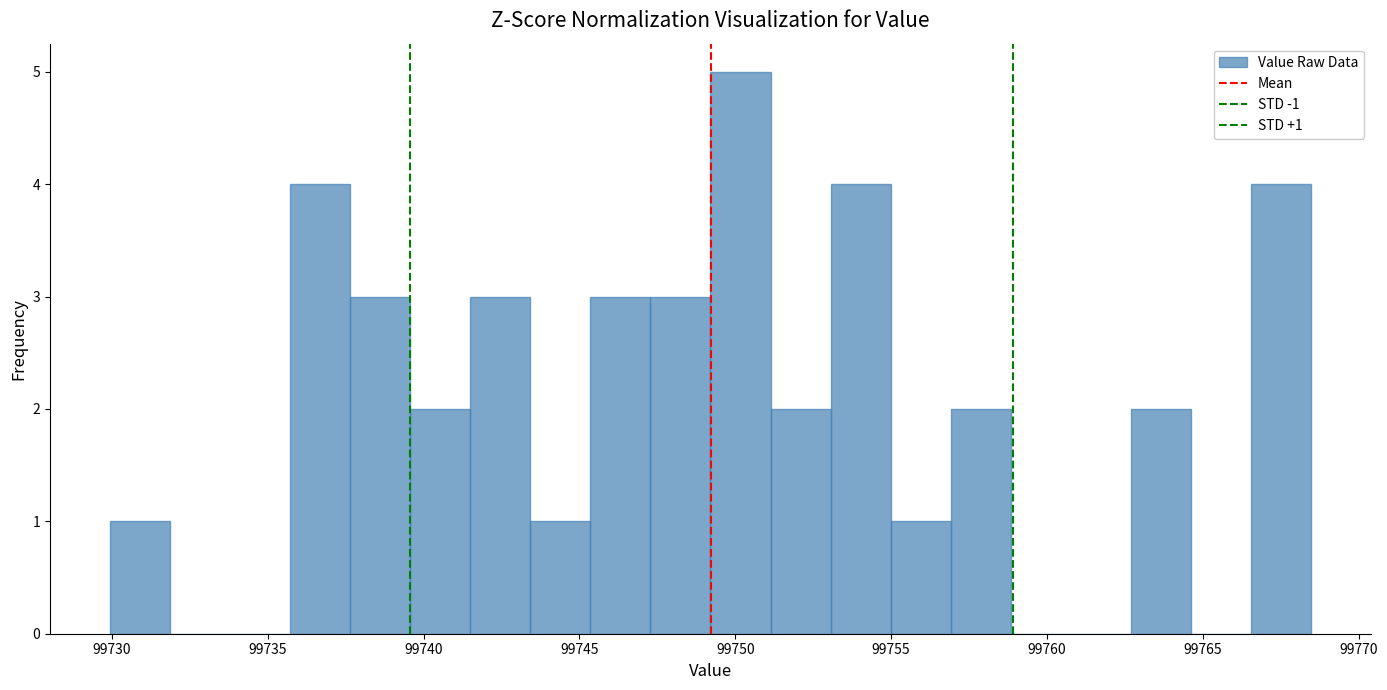

Around what value on the x-axis is the tallest bar? Give the approximate position of its centre, as read against the axis.

99750.0